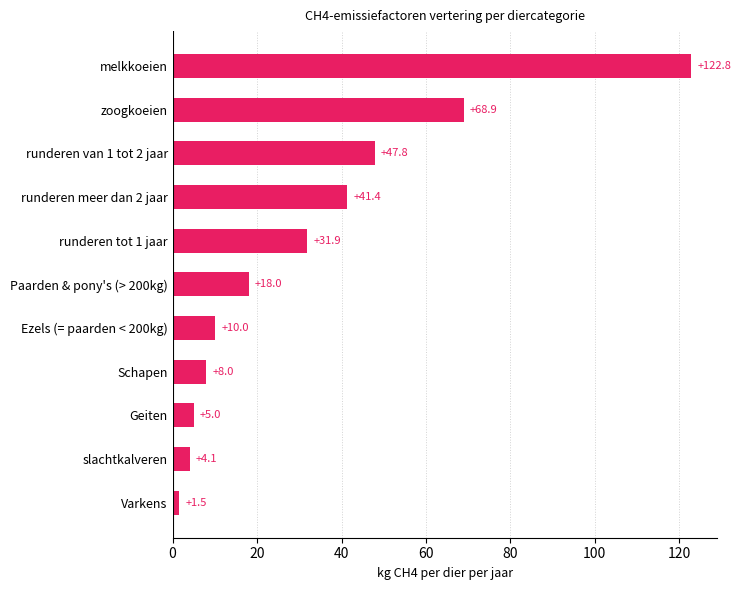

Reading bottom to top, extract all data points from this chart.

1.5	4.1	5.0	8.0	10.0	18.0	31.9	41.4	47.8	68.9	122.8